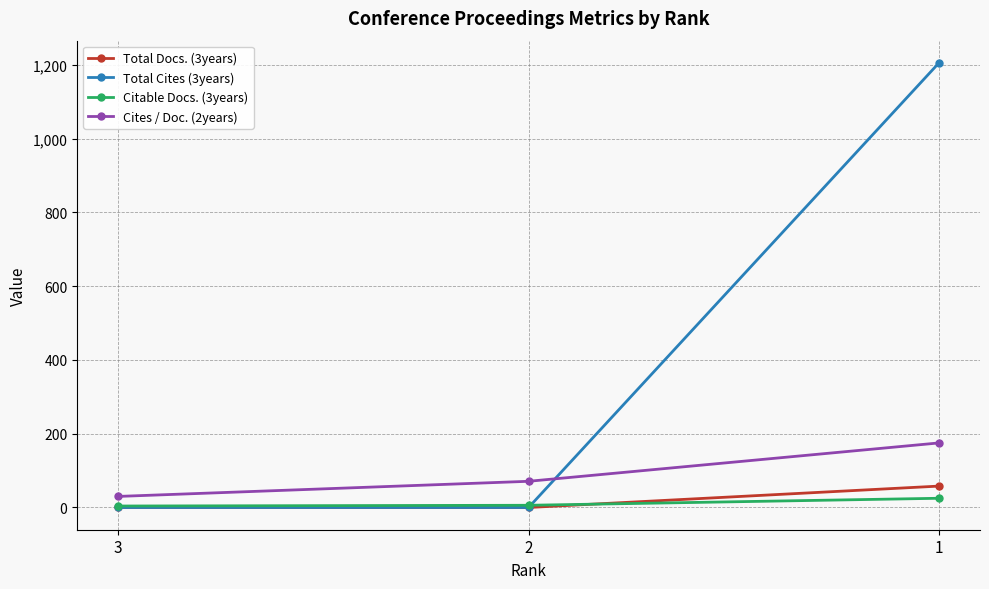

How many data points does each series have?

3